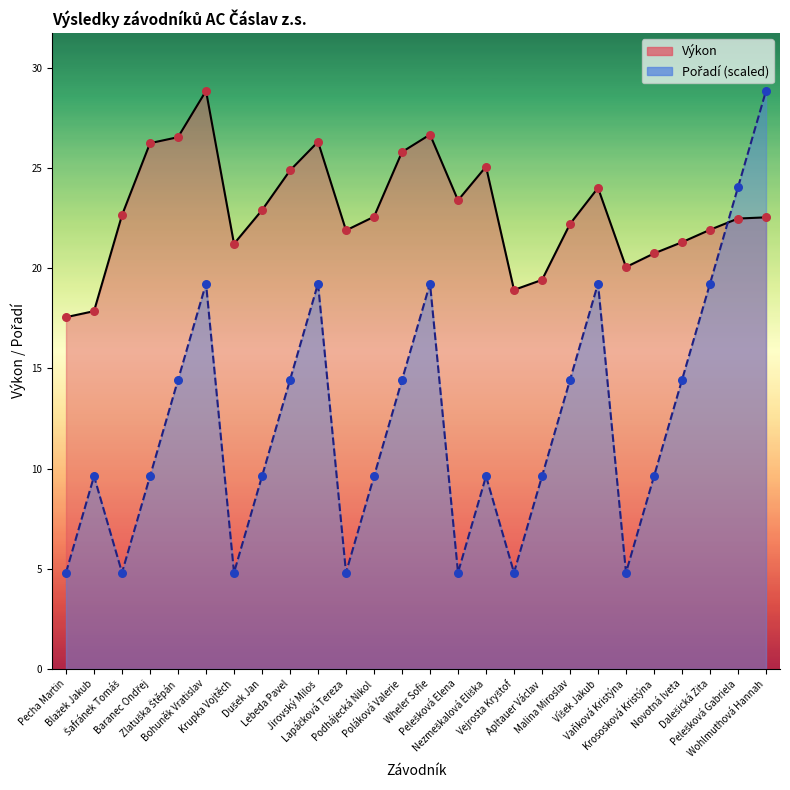

Which series has the largest total across all categories?

Výkon (line)